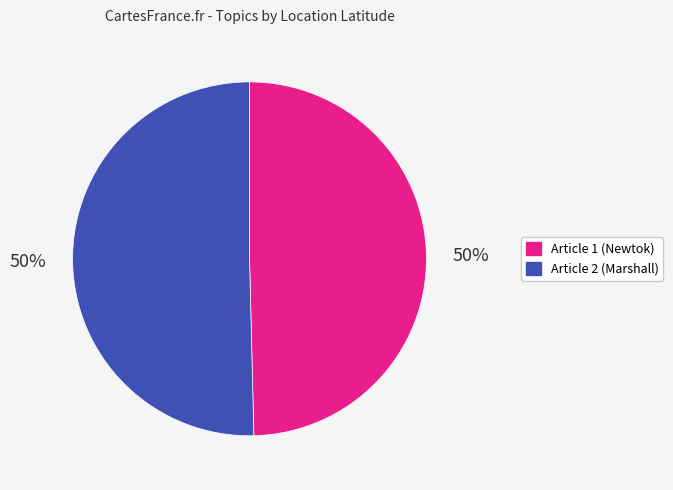

To the nearest percent, what is the average slice percentage?

50%